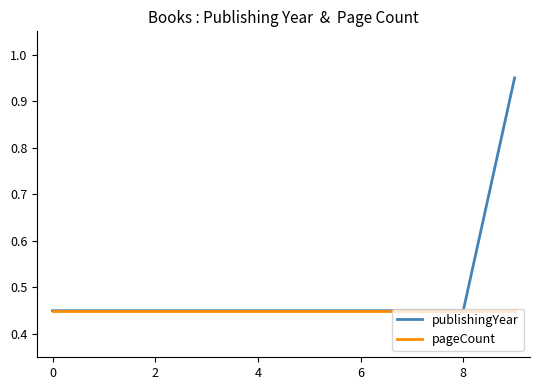

At how many categories does at least one series exceed 0?

10